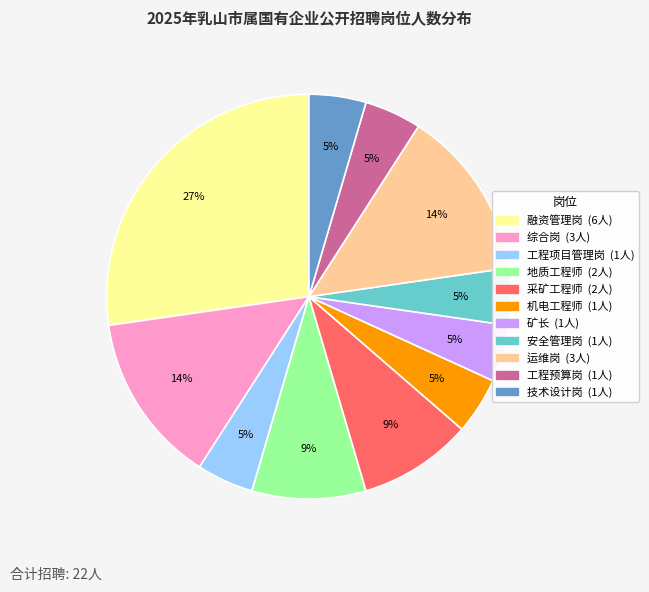

Is 工程预算岗 the majority of the pie?

No